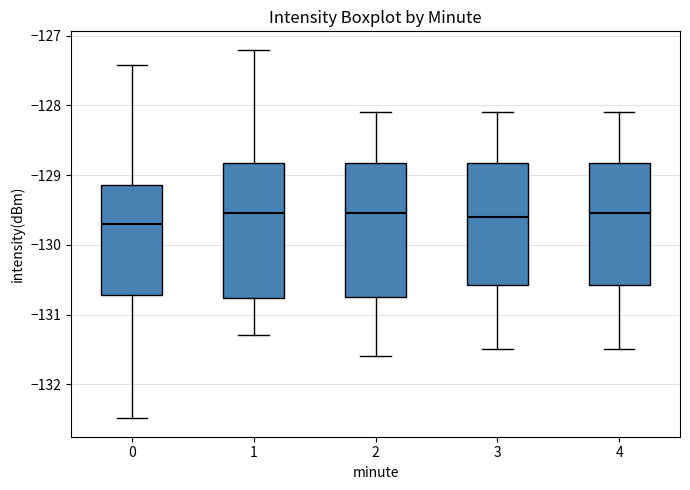

Reading left to right, read every box against the y-axis: the position of its median line, the range the box covers, and the ends of its whiskers. The values are not printed on the chart, so give them approximately, as read against the axis.

0: median -129.7, box -130.7 to -129.1, whiskers -132.5 to -127.4
1: median -129.5, box -130.8 to -128.8, whiskers -131.3 to -127.2
2: median -129.5, box -130.7 to -128.8, whiskers -131.6 to -128.1
3: median -129.6, box -130.6 to -128.8, whiskers -131.5 to -128.1
4: median -129.5, box -130.6 to -128.8, whiskers -131.5 to -128.1